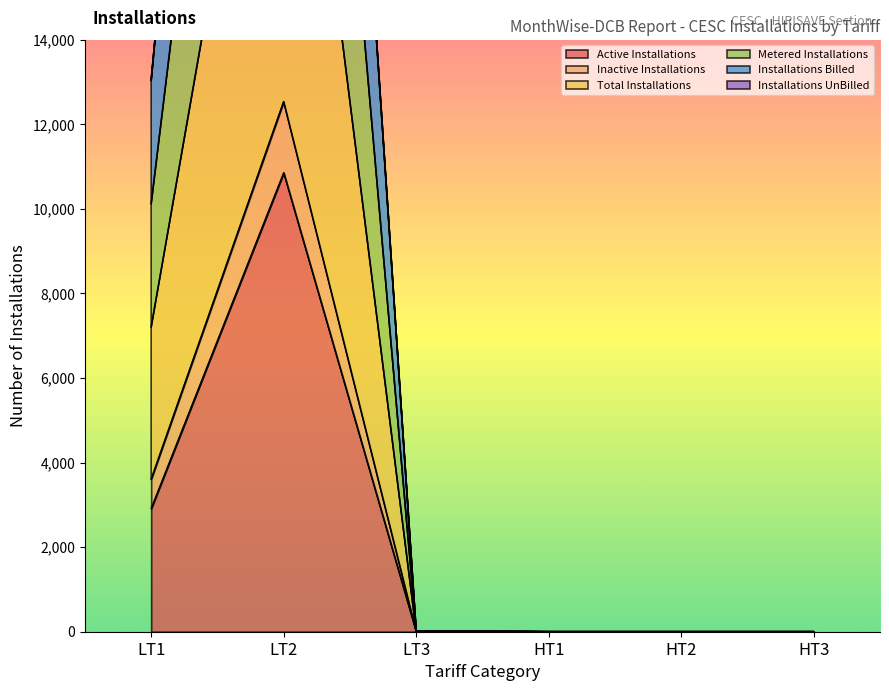

In Active Installations, how many points are higher than both neighbors (excluding endpoints)?

1